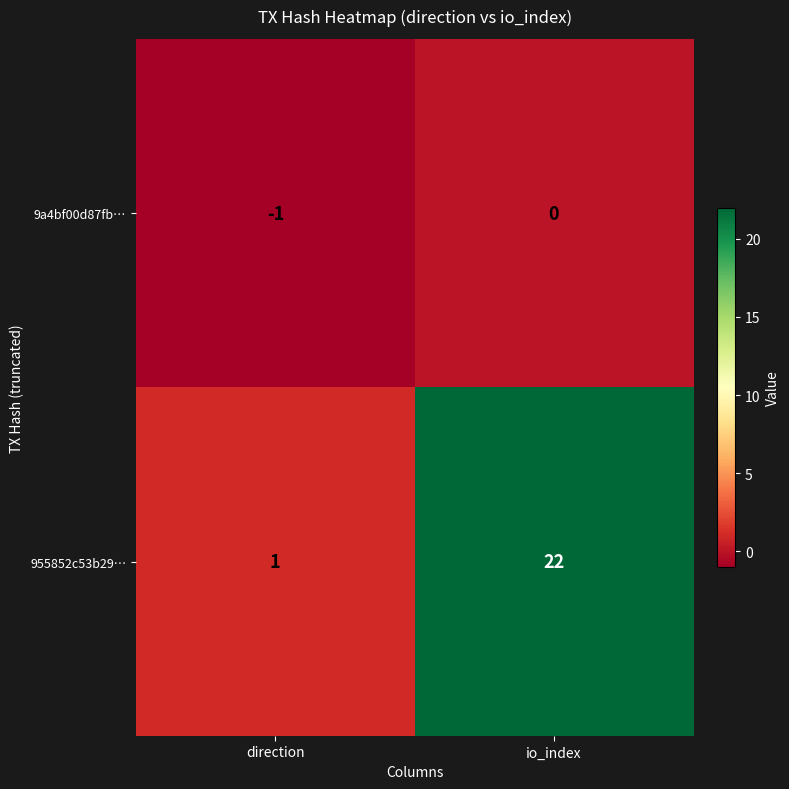

Between direction and io_index, which series saw the biggest shift?

955852c53b29…